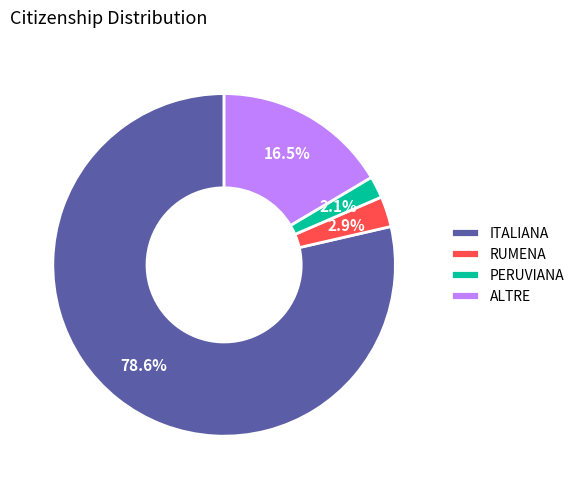

Between RUMENA and ITALIANA, which is larger?

ITALIANA